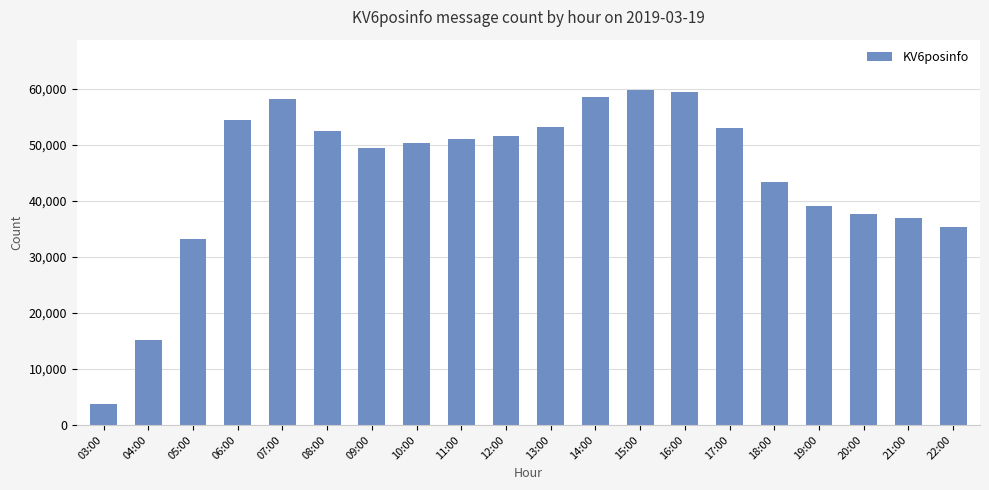

What is the change in value from 06:00 to 07:00?

+3692